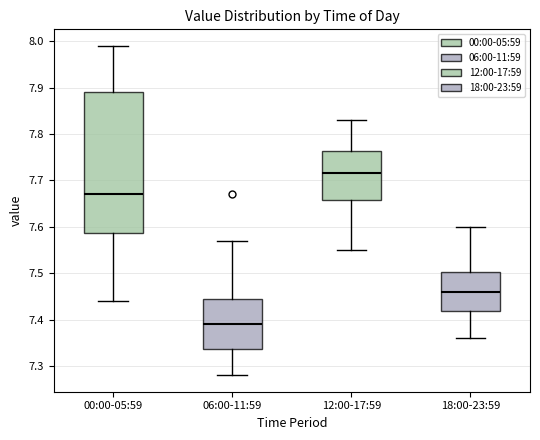

Reading left to right, transcribe this box plot: for each box, give where its median line is, the range the box spans, and where its two whiskers end, as read against the y-axis. The values are not printed on the chart, so give them approximately, as read against the axis.

00:00-05:59: median 7.67, box 7.59 to 7.89, whiskers 7.44 to 7.99
06:00-11:59: median 7.39, box 7.34 to 7.45, whiskers 7.28 to 7.57
12:00-17:59: median 7.72, box 7.66 to 7.76, whiskers 7.55 to 7.83
18:00-23:59: median 7.46, box 7.42 to 7.50, whiskers 7.36 to 7.60